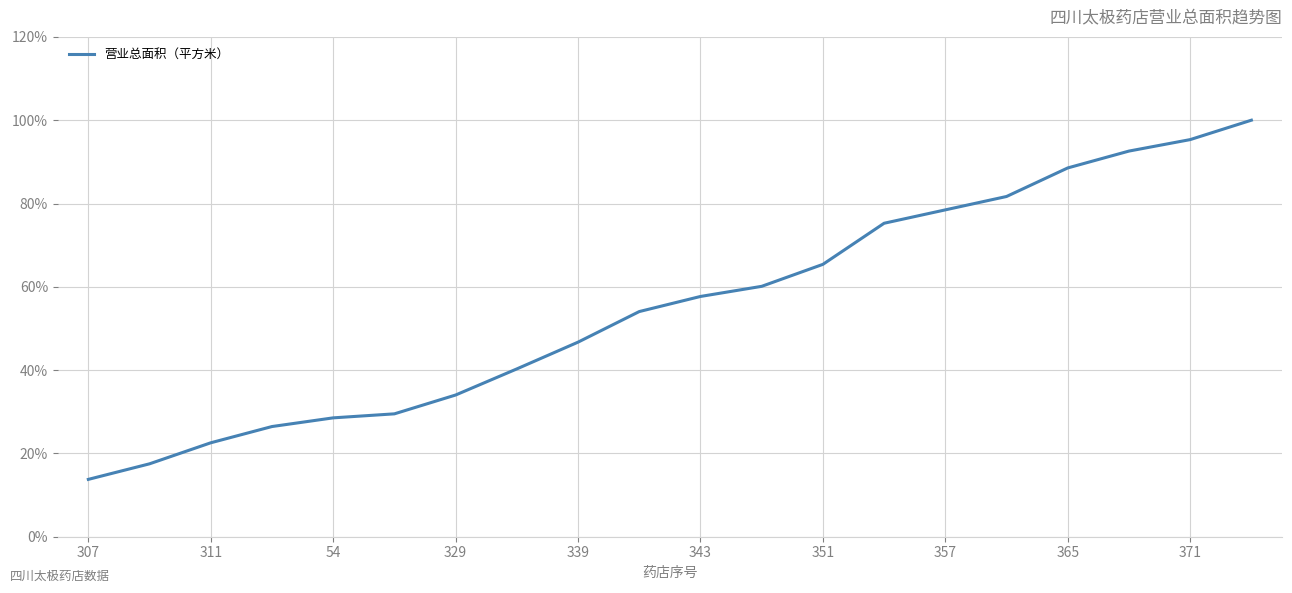

What is the greatest value displayed?

100.0